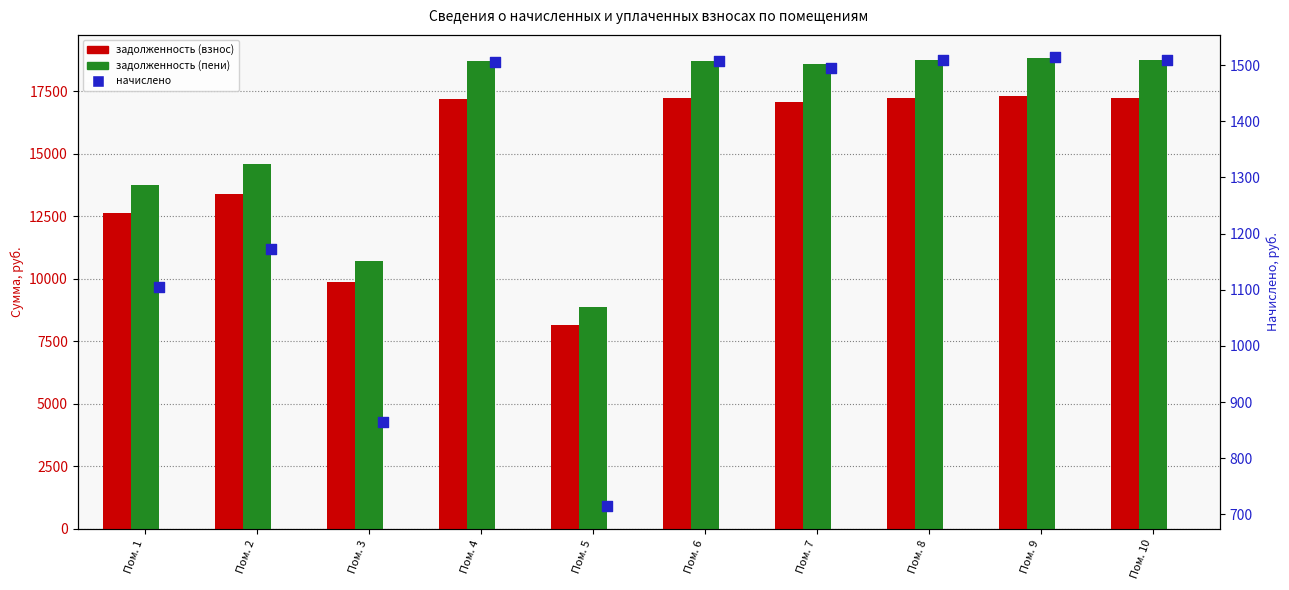

Which series contains the highest Y value?

задолженность (пени)